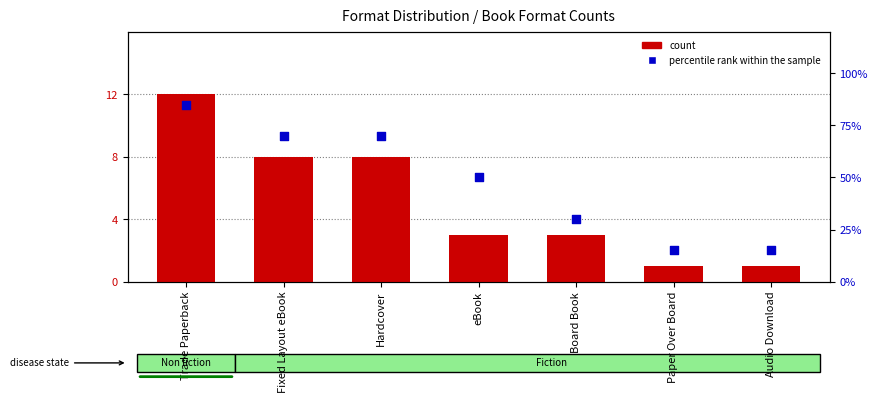

Which series reaches the minimum Y coordinate?

count